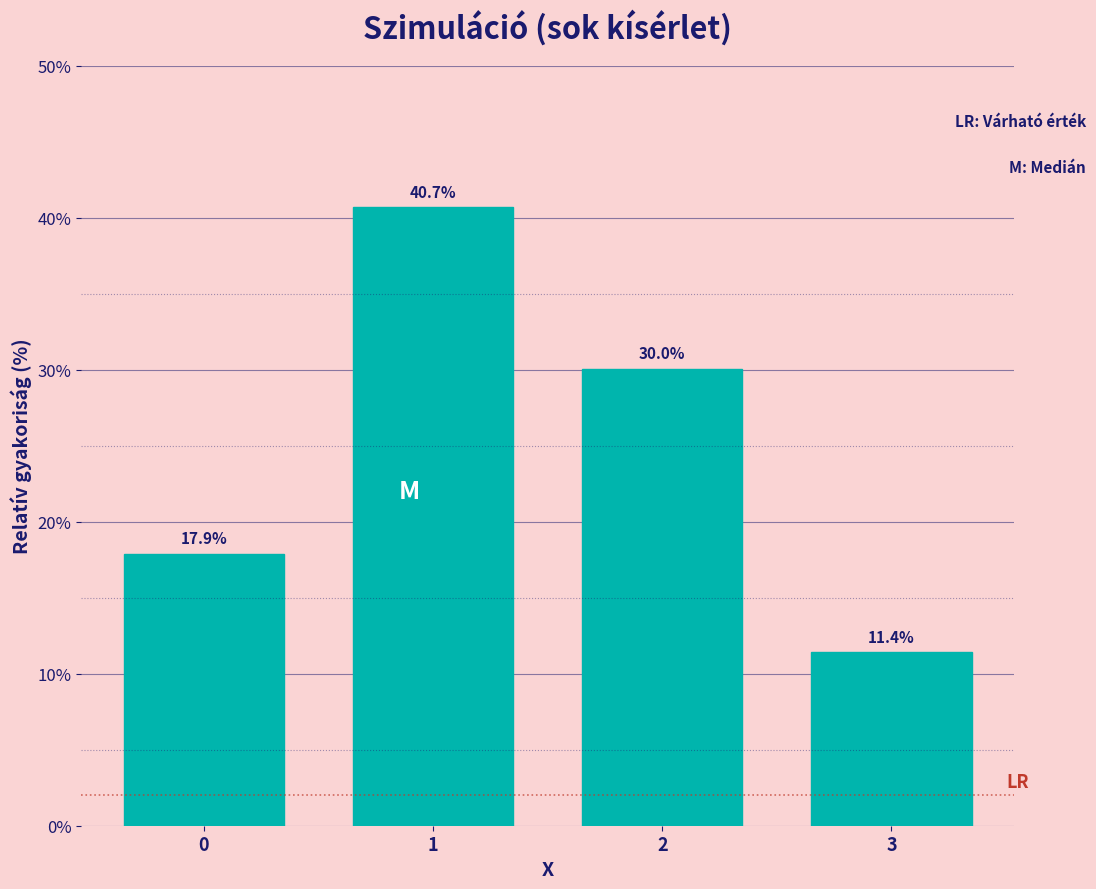

Reading right to left, list all the values displayed in this chart.

11.4	30.0	40.7	17.9